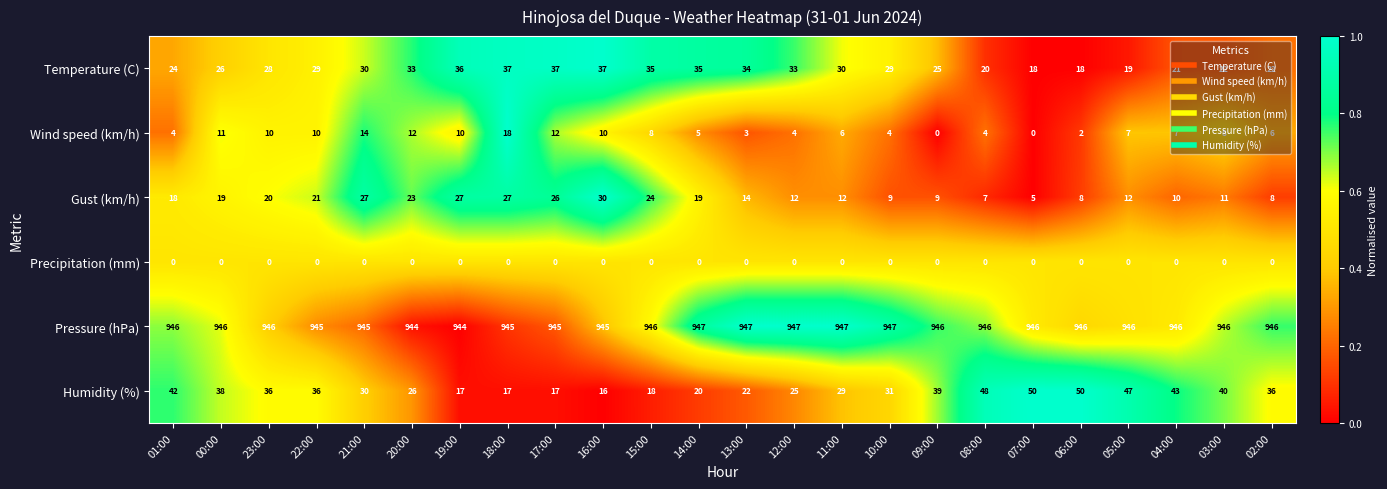

The value of Humidity (%) at 22:00 is 36. True or false?

True